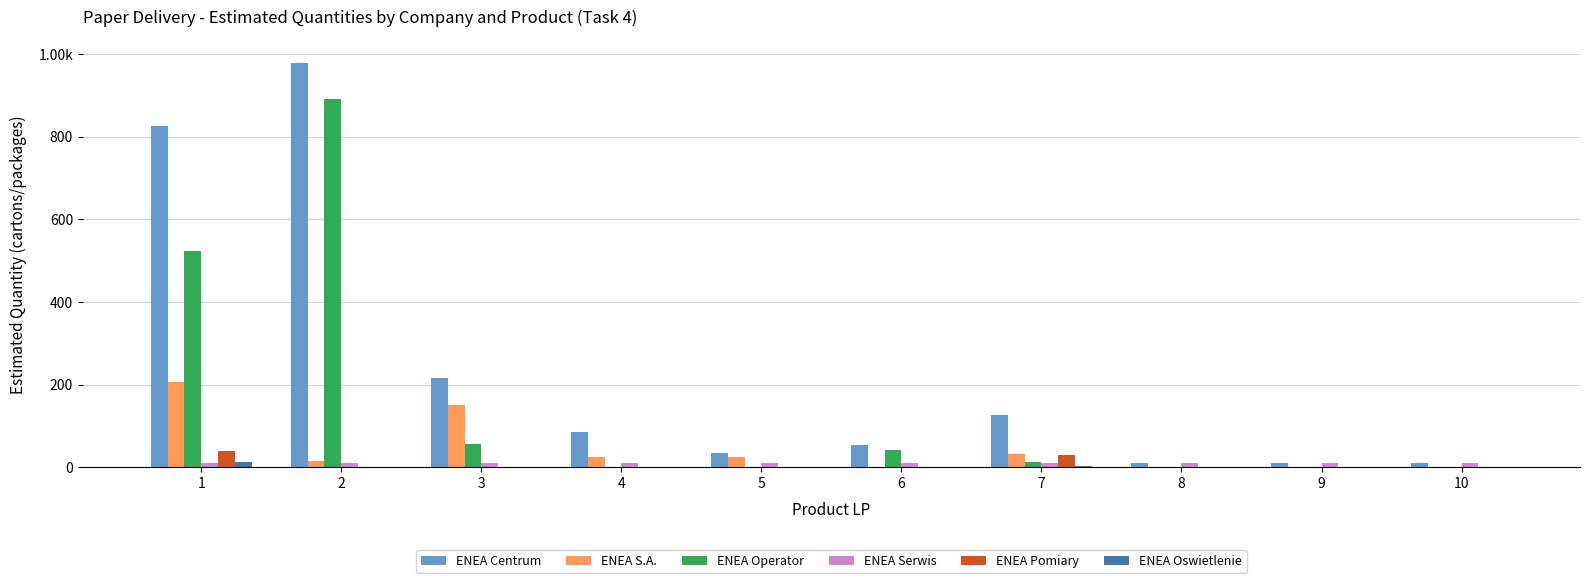

Is it true that ENEA Serwis equals 10 at 7?

True